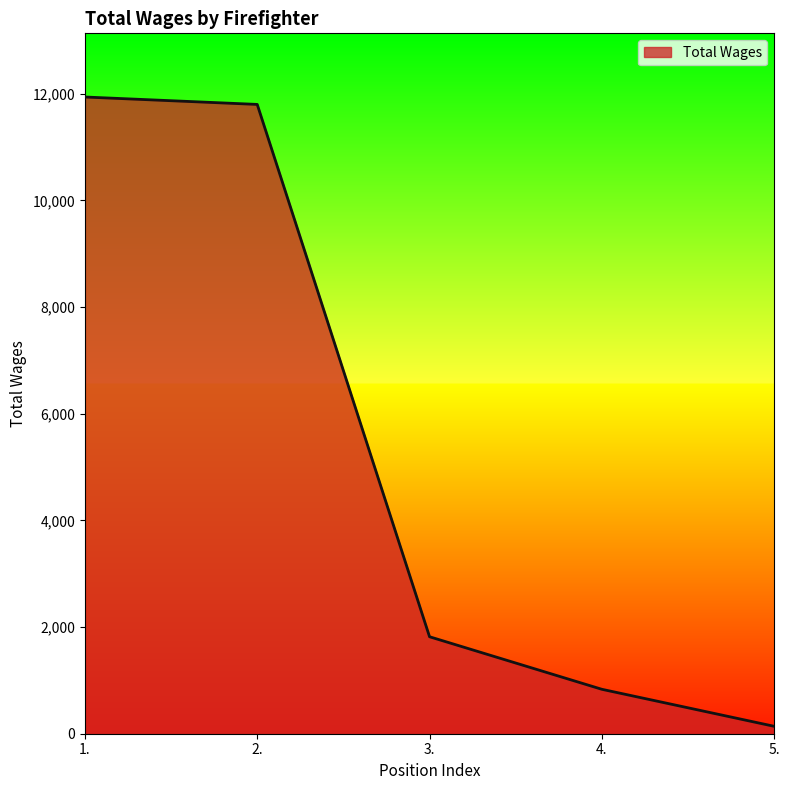

At which category does the chart reach its minimum across all series?

5.